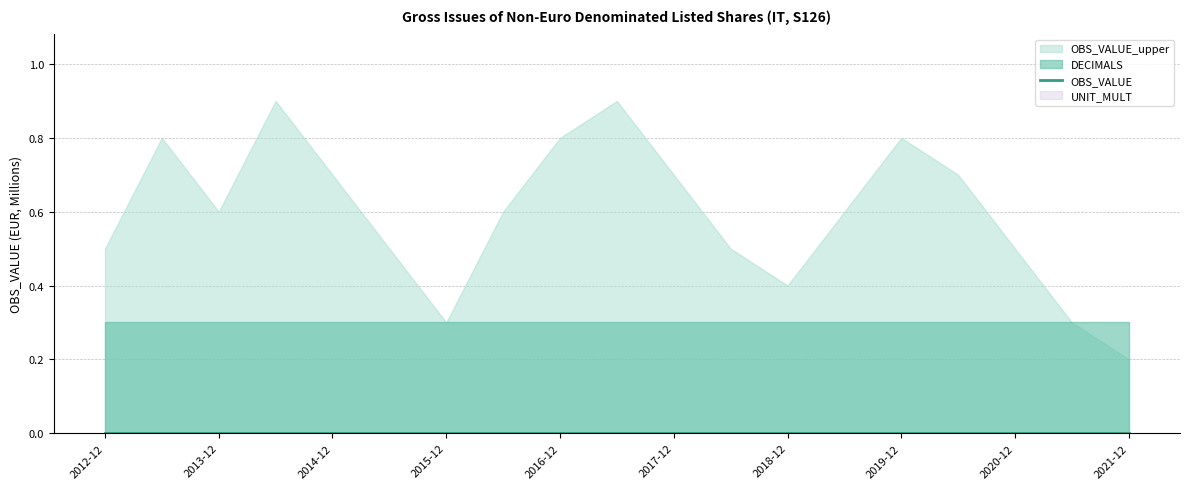

What position from the right is 2012-12?

19